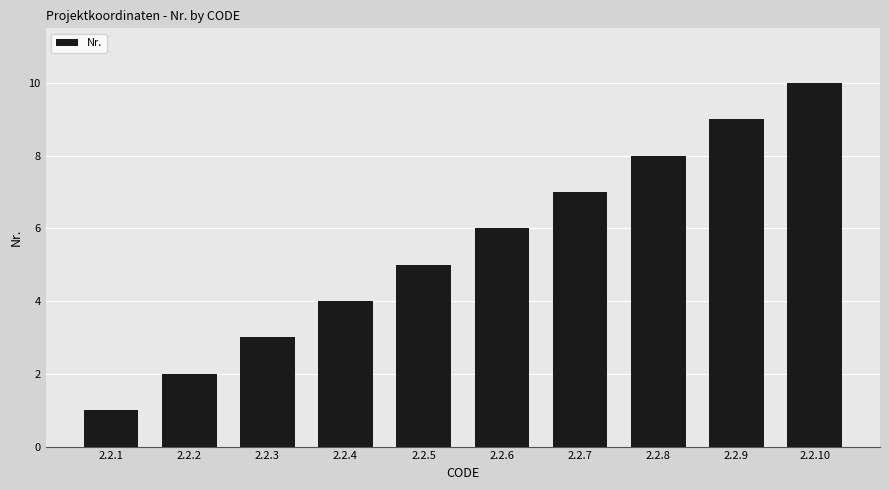

How many values are below 6?

5